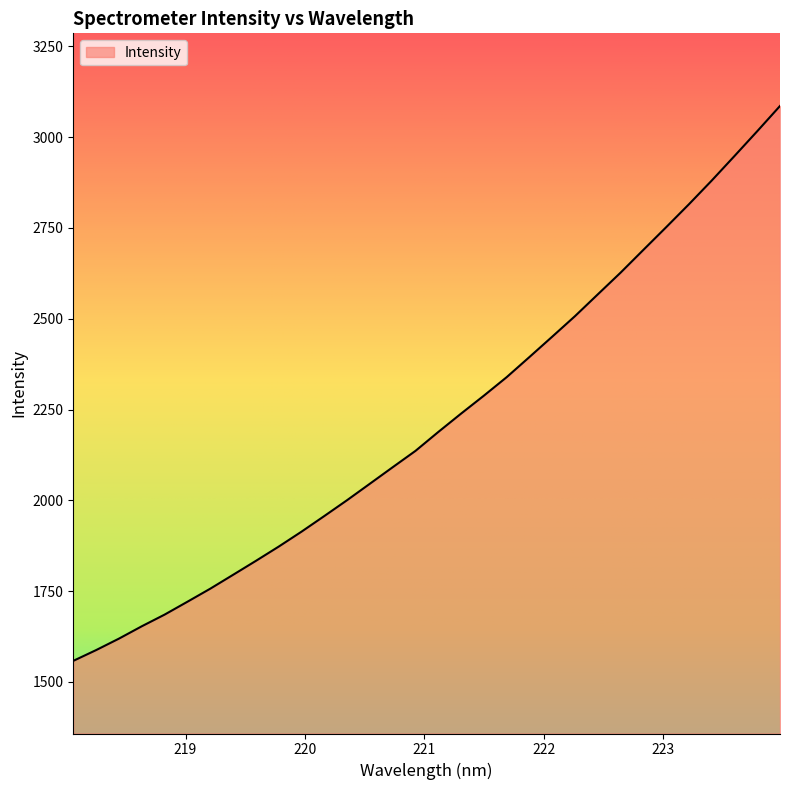

What is the minimum value shown in the chart?

1558.0